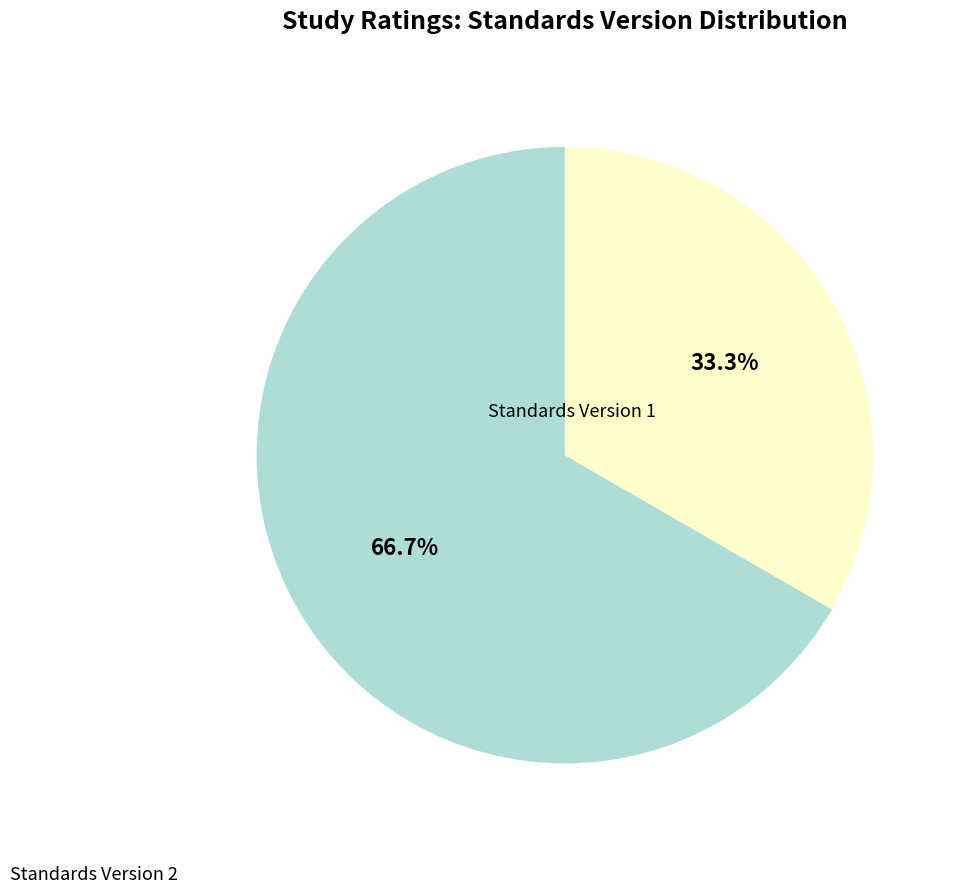

Count the number of slices in the pie.

2